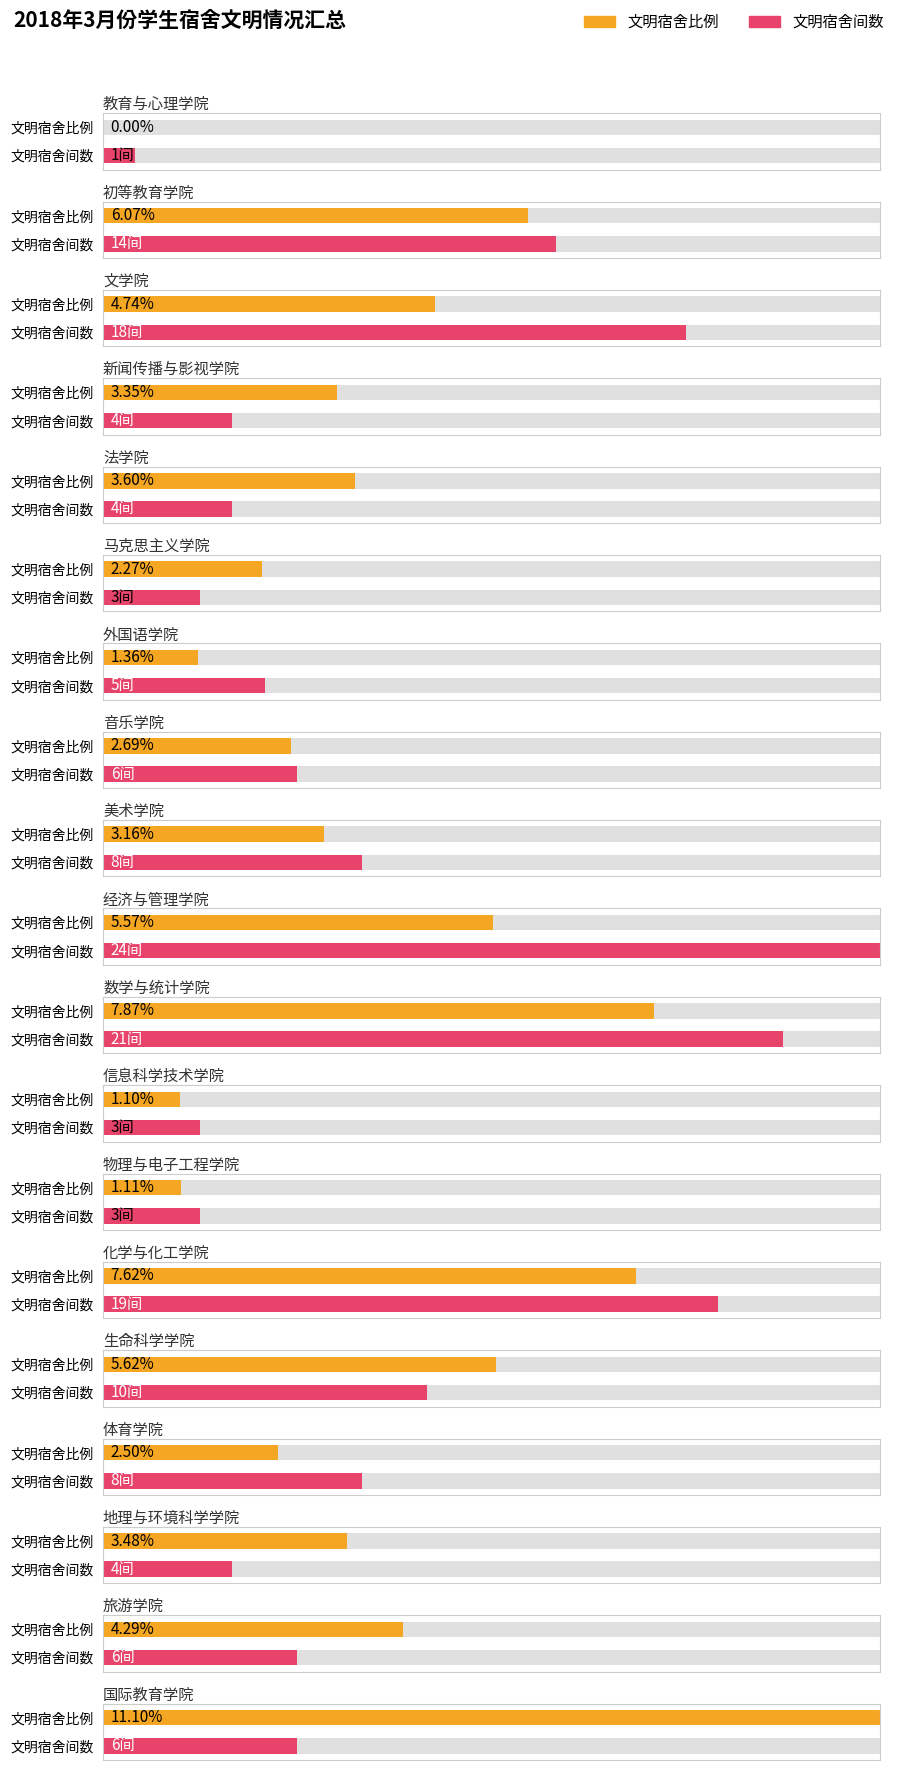

True or false: 文明宿舍间数 has a value of 1.0 at 教育与心理学院.

True